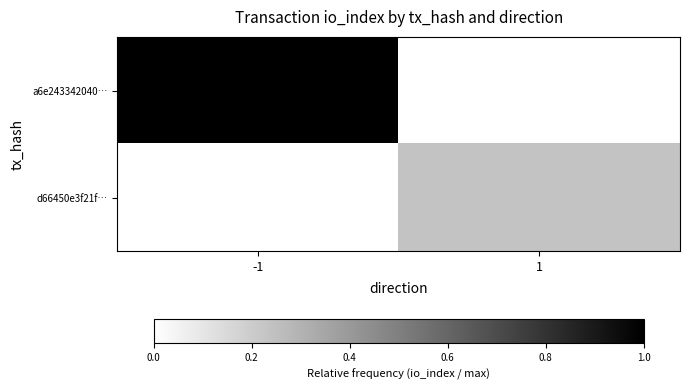

Reading right to left, what are all the values shown in this chart?

a6e243342040…: 1=0.0	-1=1.0
d66450e3f21f…: 1=0.2	-1=0.0